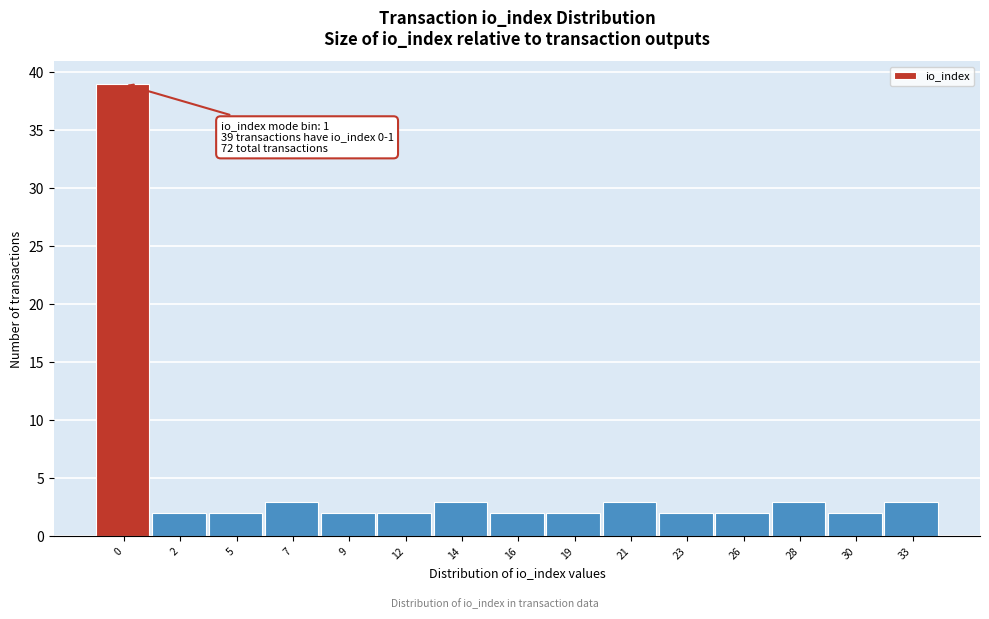

Reading left to right, what are all the values shown in this chart?

0=39	2=2	5=2	7=3	9=2	12=2	14=3	16=2	19=2	21=3	23=2	26=2	28=3	30=2	33=3